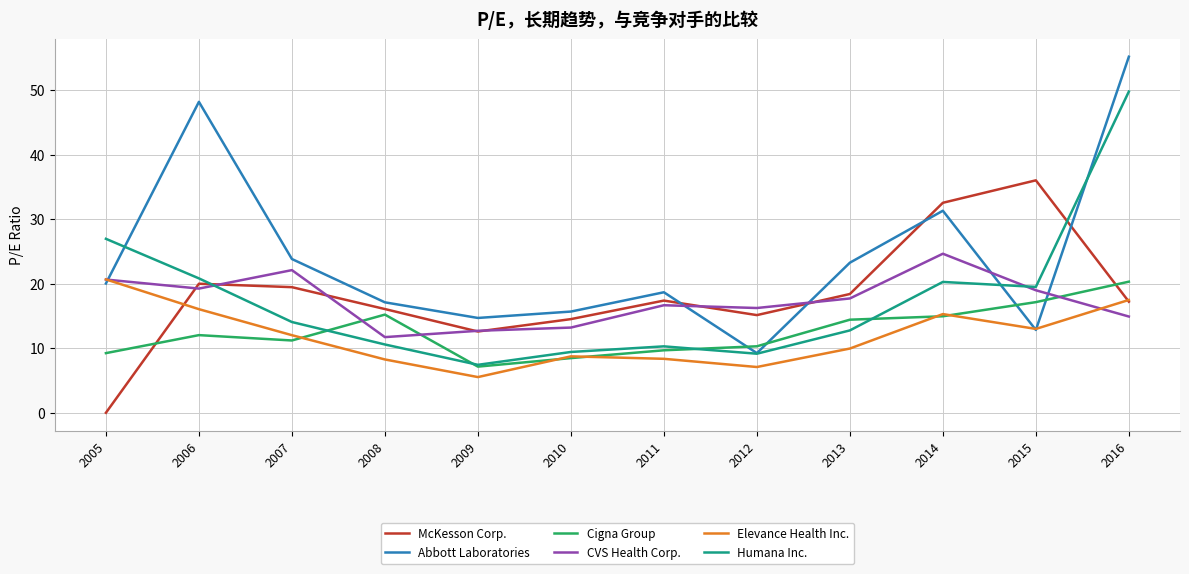

True or false: Elevance Health Inc. and McKesson Corp. cross at least once.

True